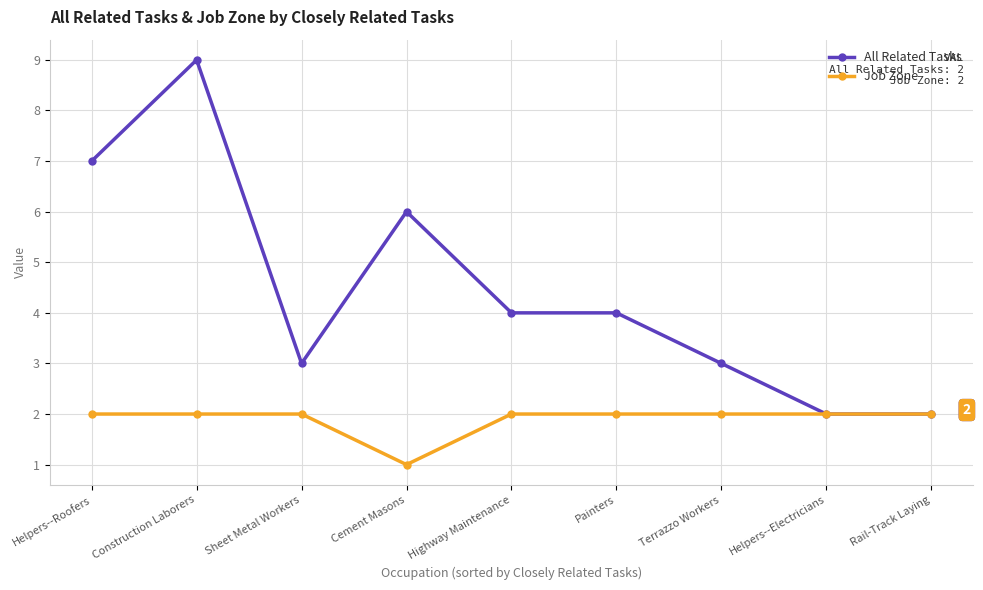

Where is Job Zone nearest to the value 1?

Cement Masons